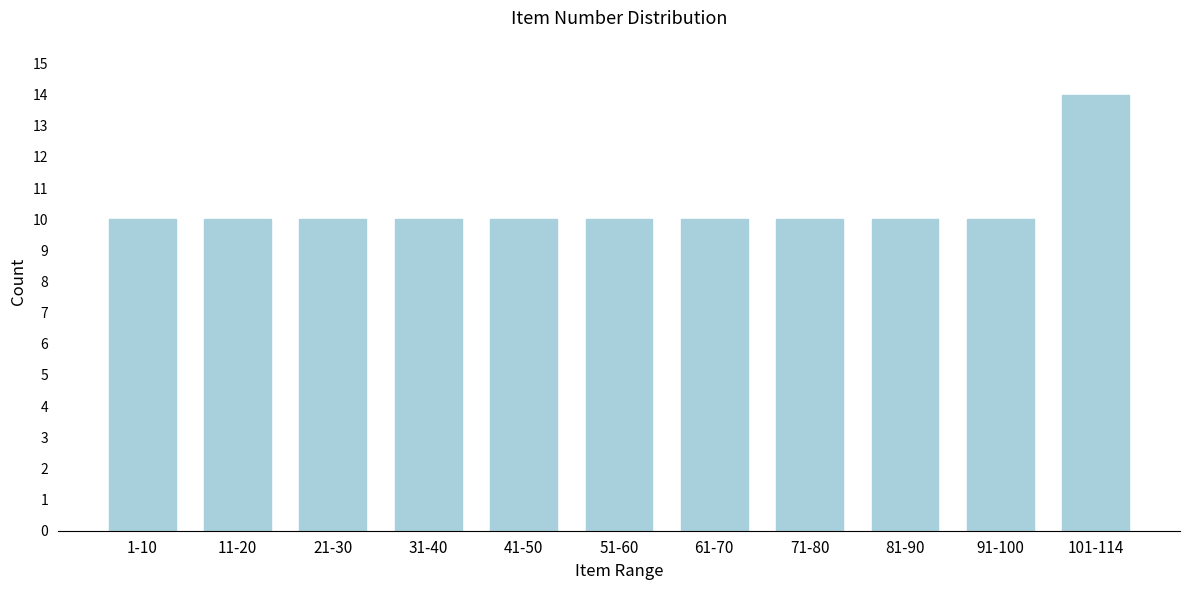

Reading right to left, what are all the values shown in this chart?

101-114=14	91-100=10	81-90=10	71-80=10	61-70=10	51-60=10	41-50=10	31-40=10	21-30=10	11-20=10	1-10=10